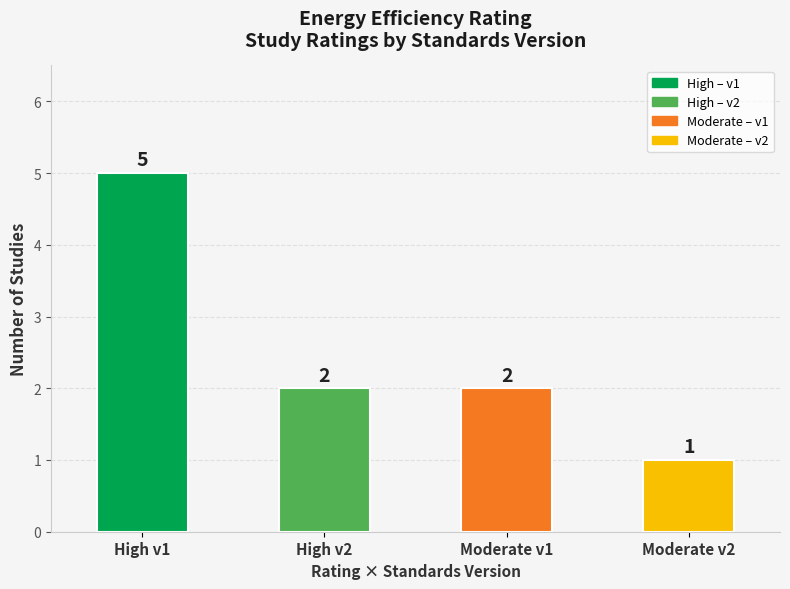

Which has a higher value, Moderate v1 or Moderate v2?

Moderate v1